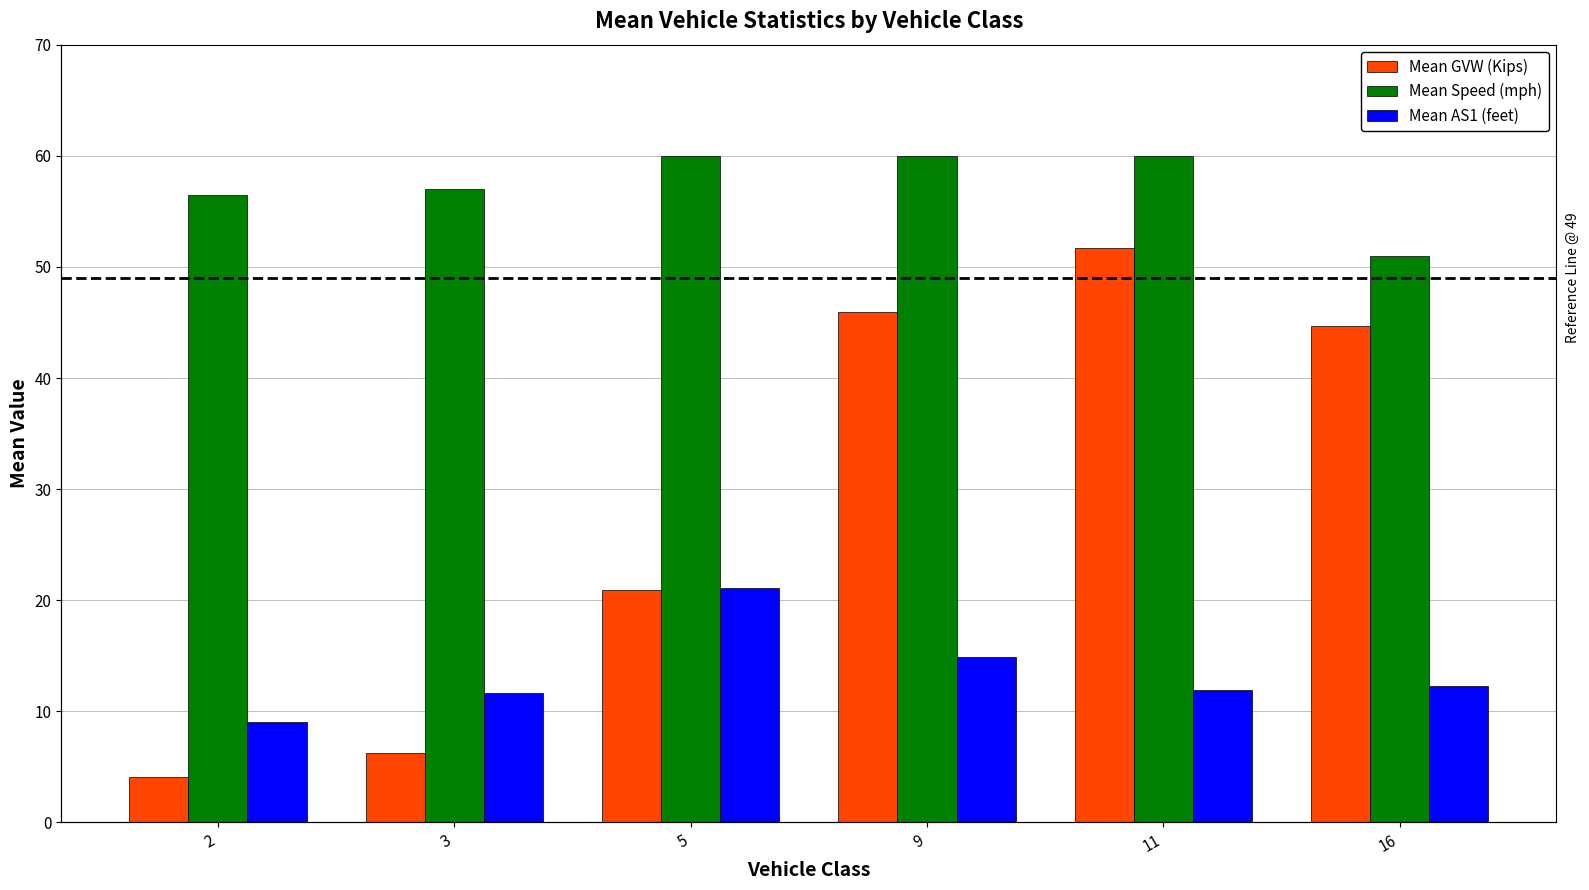

Reading left to right, transcribe all the data shown in this chart.

Mean GVW (Kips): 2=4.1	3=6.2	5=20.9	9=45.9	11=51.7	16=44.7
Mean Speed (mph): 2=56.4	3=57.0	5=60.0	9=60.0	11=60.0	16=51.0
Mean AS1 (feet): 2=9.1	3=11.7	5=21.1	9=14.9	11=11.9	16=12.3